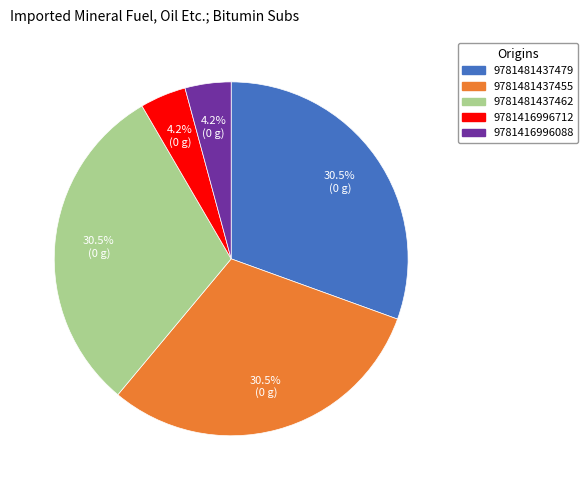

What percentage do 9781481437455 and 9781416996712 together represent?

34.7%